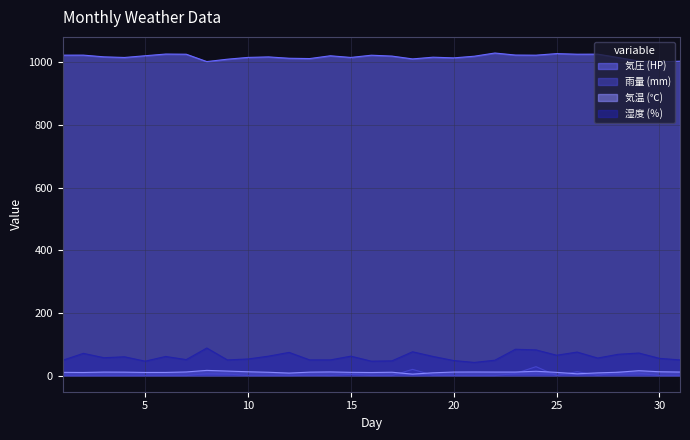

True or false: 雨量 (mm) and 湿度 (％) cross at least once.

False